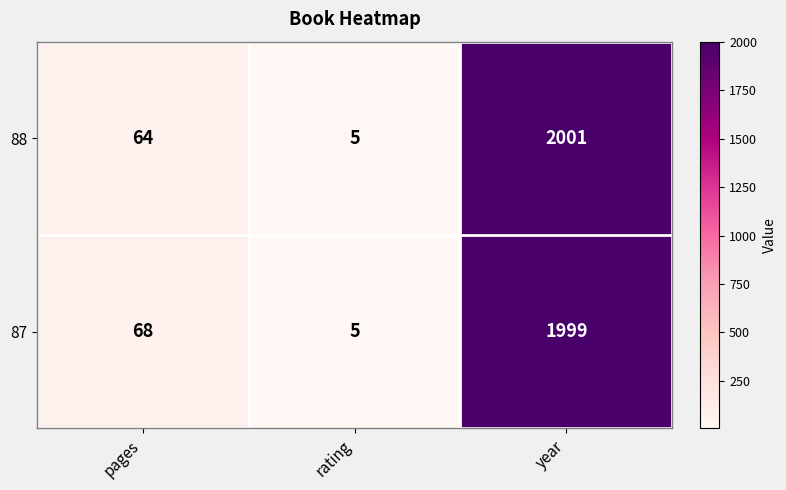

What is the highest value of the 87 series?

1999